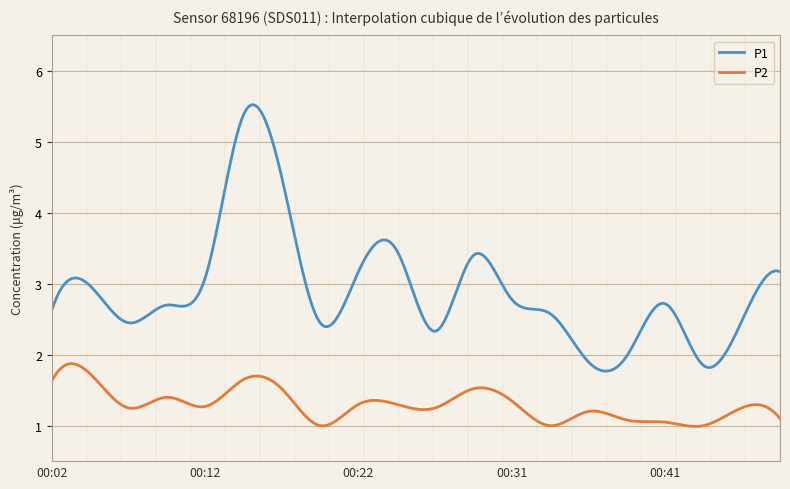

True or false: P1 and P2 cross at least once.

False